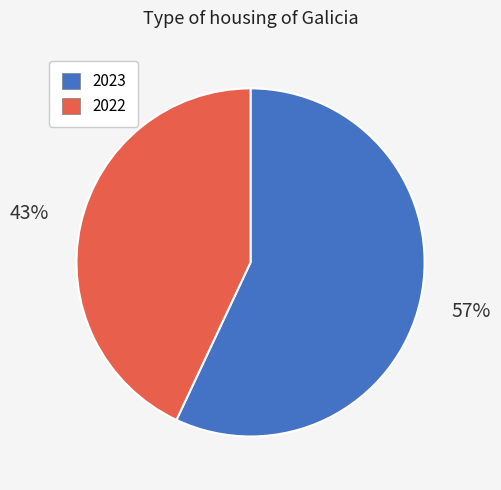

To the nearest percent, what percentage of the pie is 2022?

43%